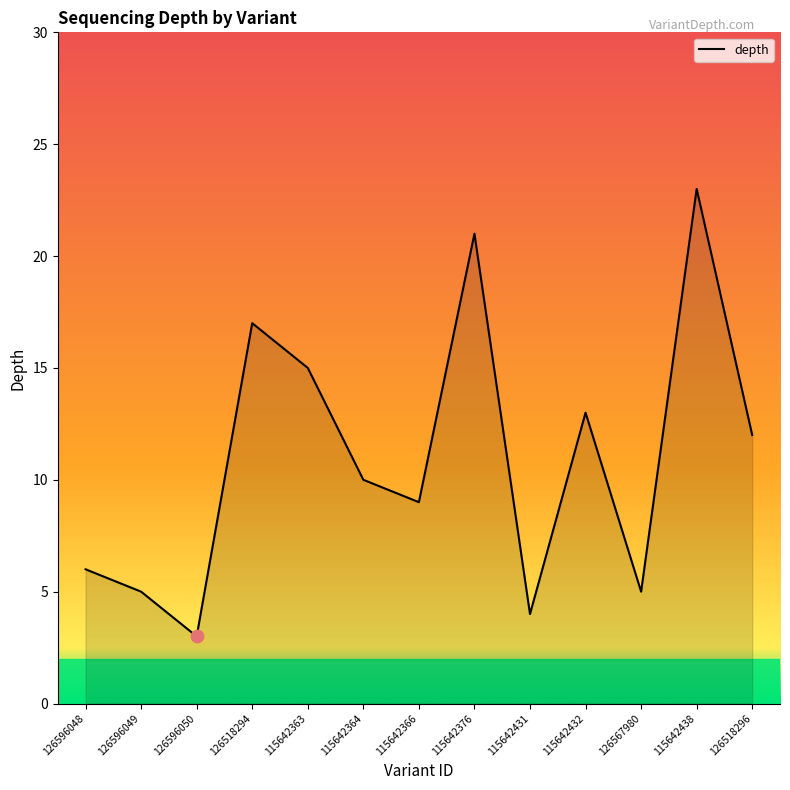

Which has a higher value, 126518294 or 126596049?

126518294